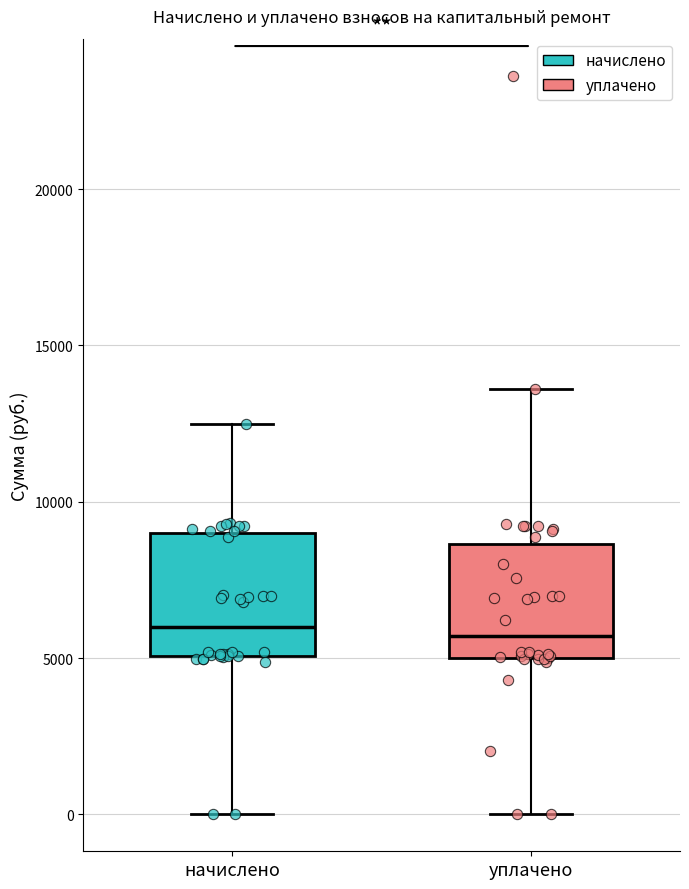

Reading left to right, read every box against the y-axis: the position of its median line, the range the box covers, and the ends of its whiskers. The values are not printed on the chart, so give them approximately, as read against the axis.

начислено: median 6000, box 5000 to 9000, whiskers 0 to 12500
уплачено: median 5500, box 5000 to 8500, whiskers 0 to 13500